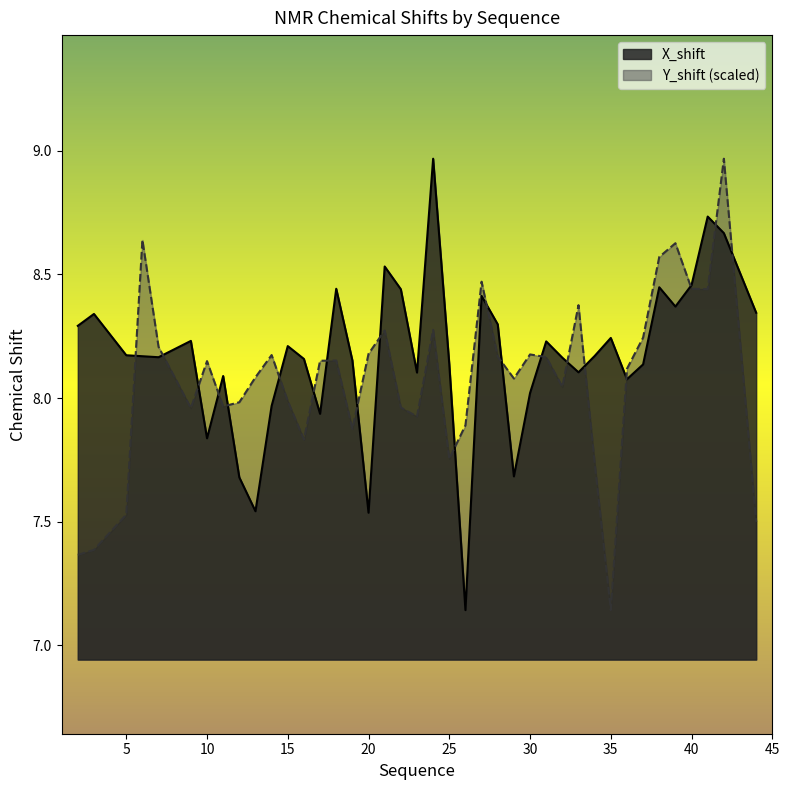

Which category has the highest value in the X_shift series?

24